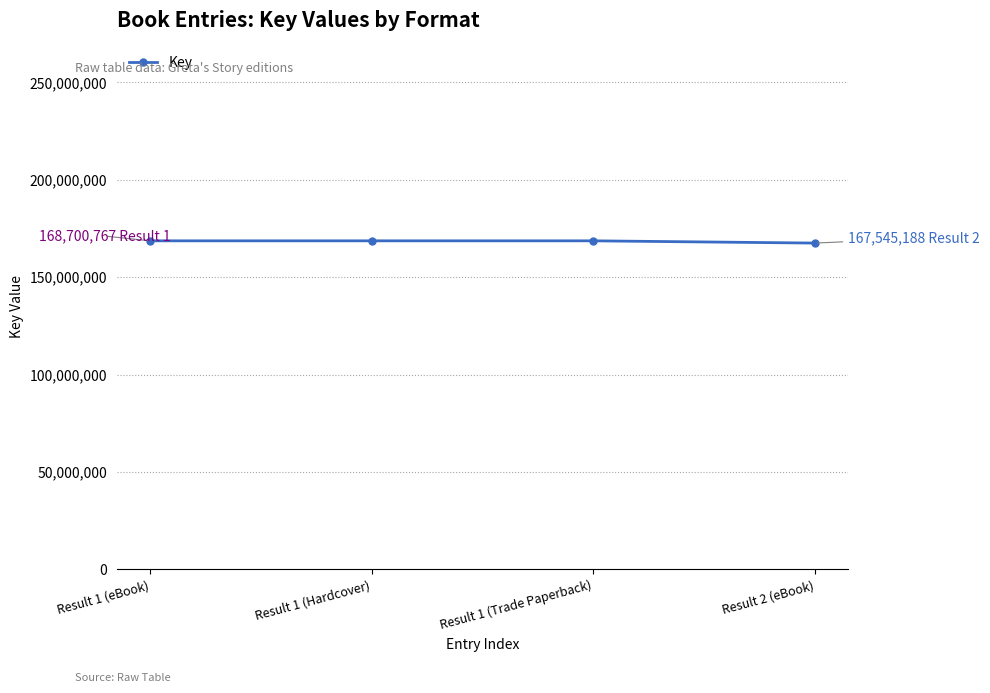

What is the difference between the values at Result 1 (eBook) and Result 2 (eBook)?

1155579